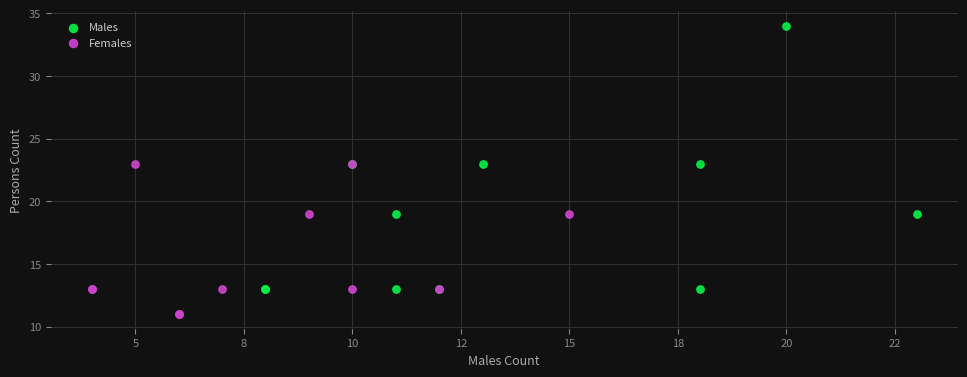

Which series contains the highest Y value?

Males